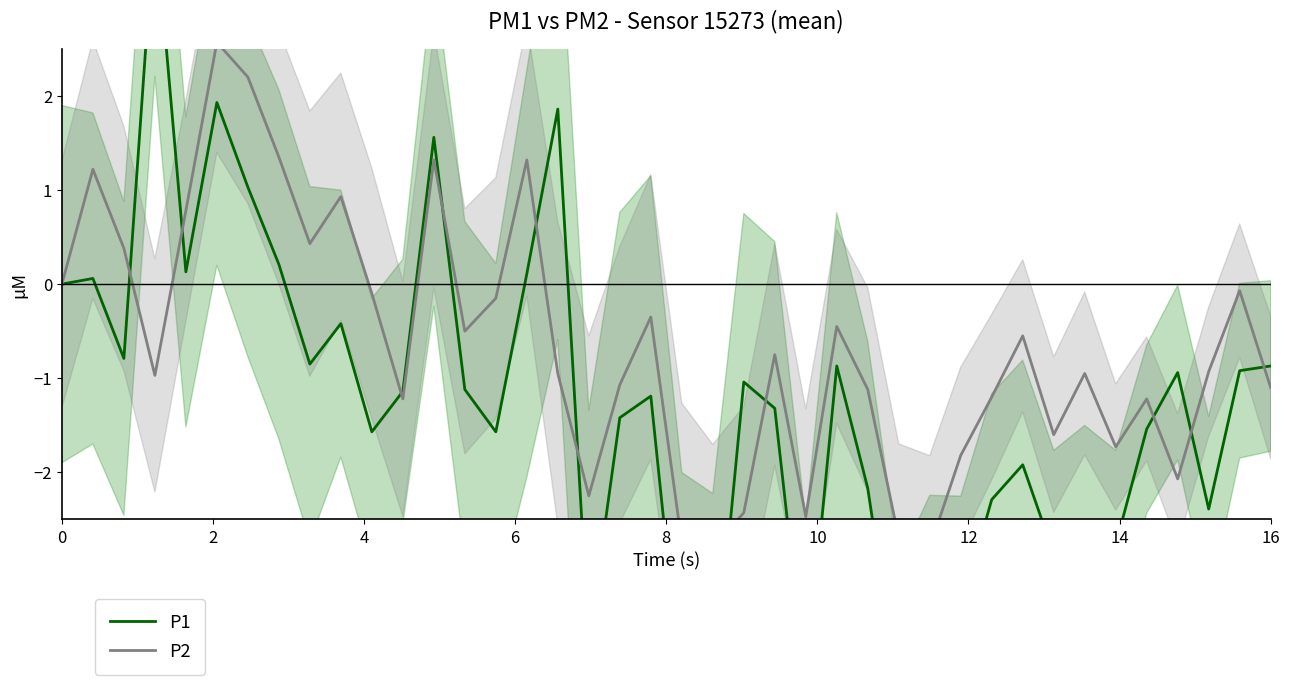

In P2, how many points are higher than both neighbors (excluding endpoints)?

12